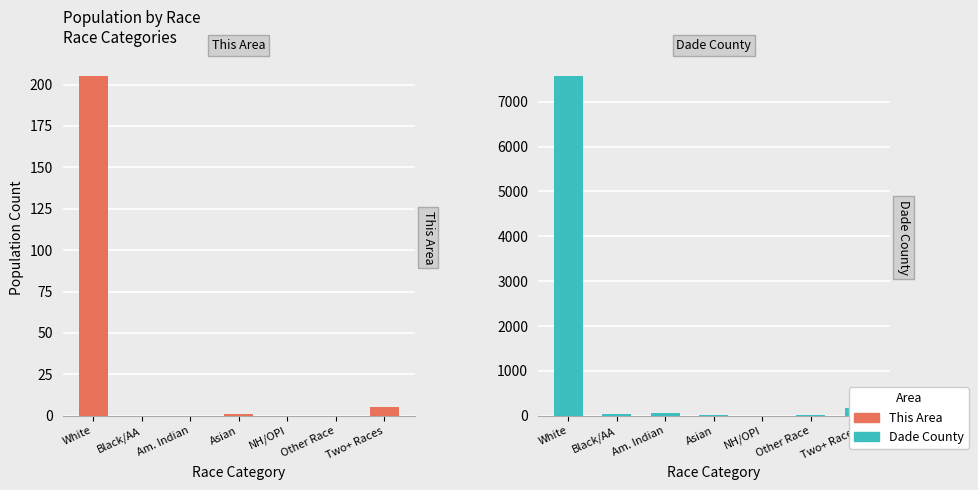

List the series in order of their peak value, lowest first.

This Area, Dade County